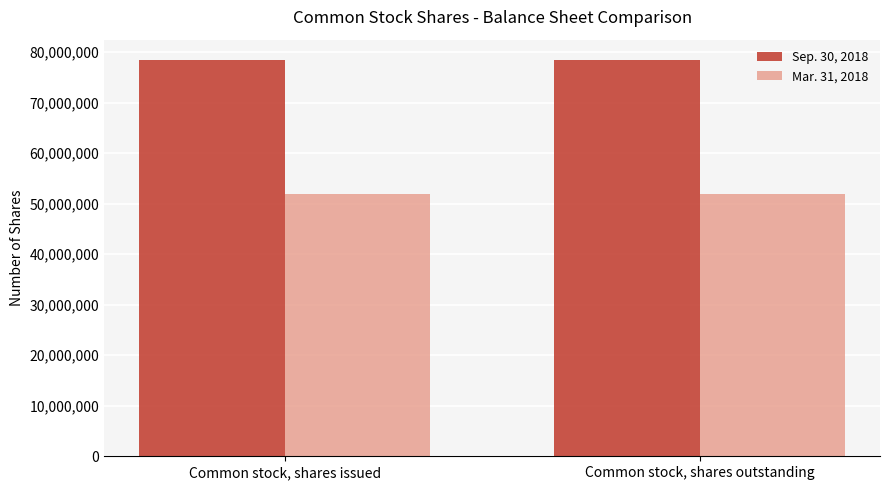

Count the number of data series in this chart.

2